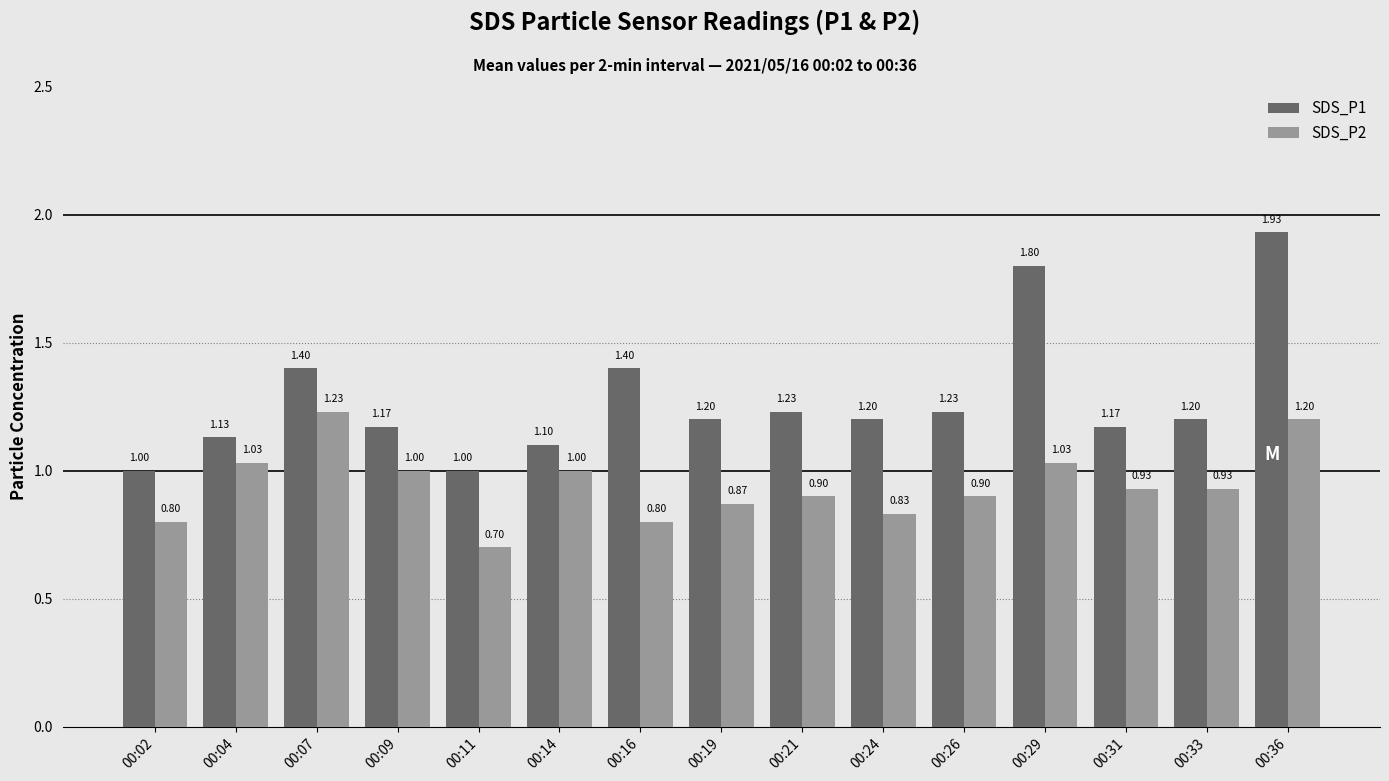

Rank the series at 00:11 from highest to lowest value.

SDS_P1, SDS_P2